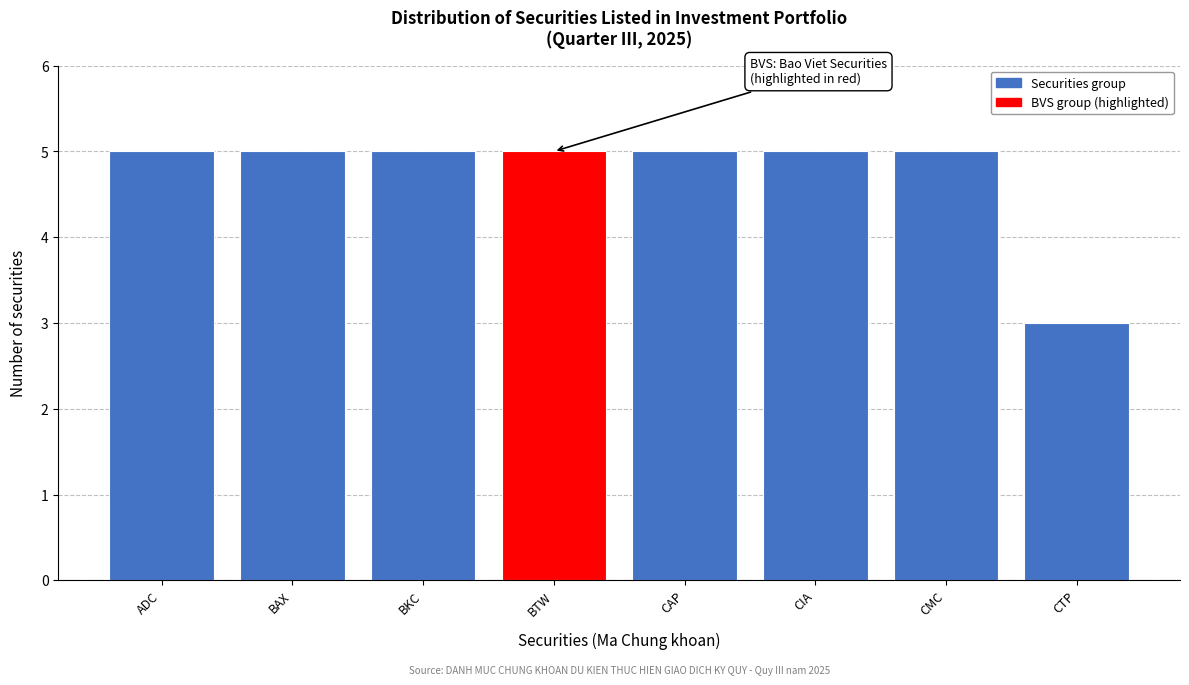

Reading left to right, extract all data points from this chart.

5	5	5	5	5	5	5	3